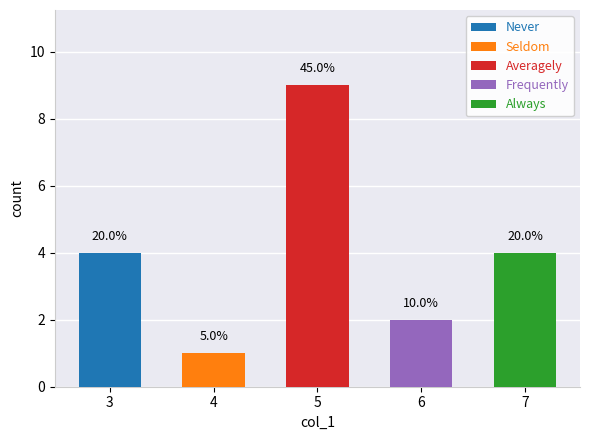

What is the difference between the maximum and minimum values in the col_3 series?

8